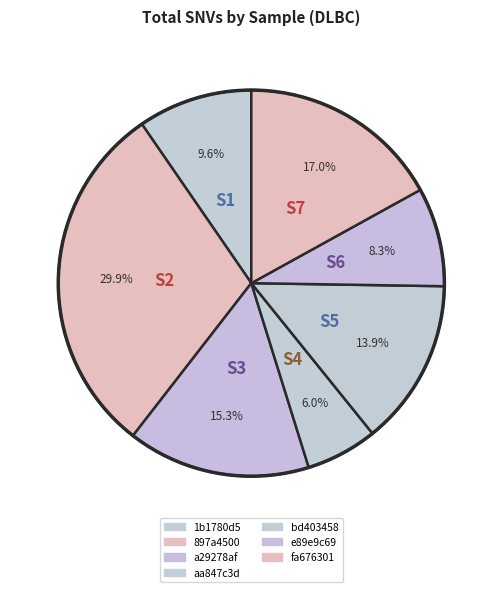

How many segments does this pie chart have?

7